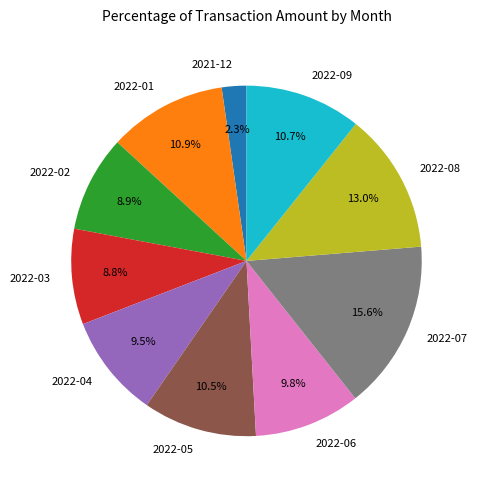

To the nearest percent, what percentage of the pie is 2022-06?

10%